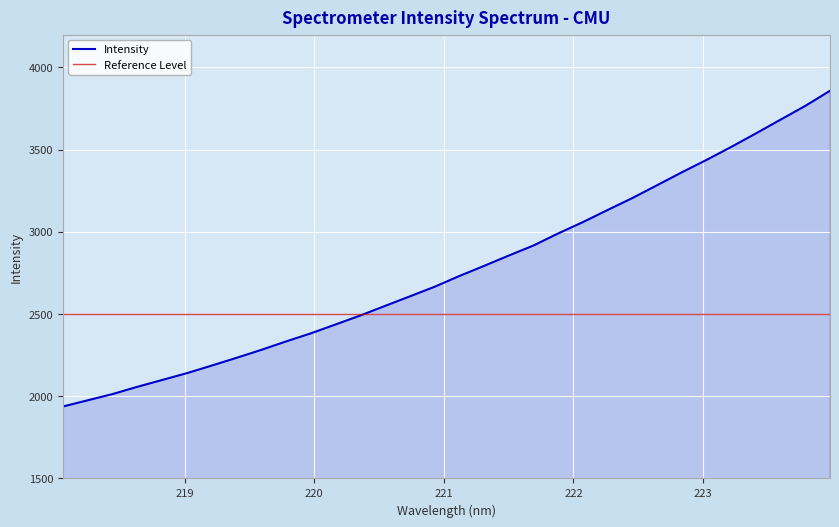

What is the ratio of the value at 222.263 to the value at 220.5444?

1.2